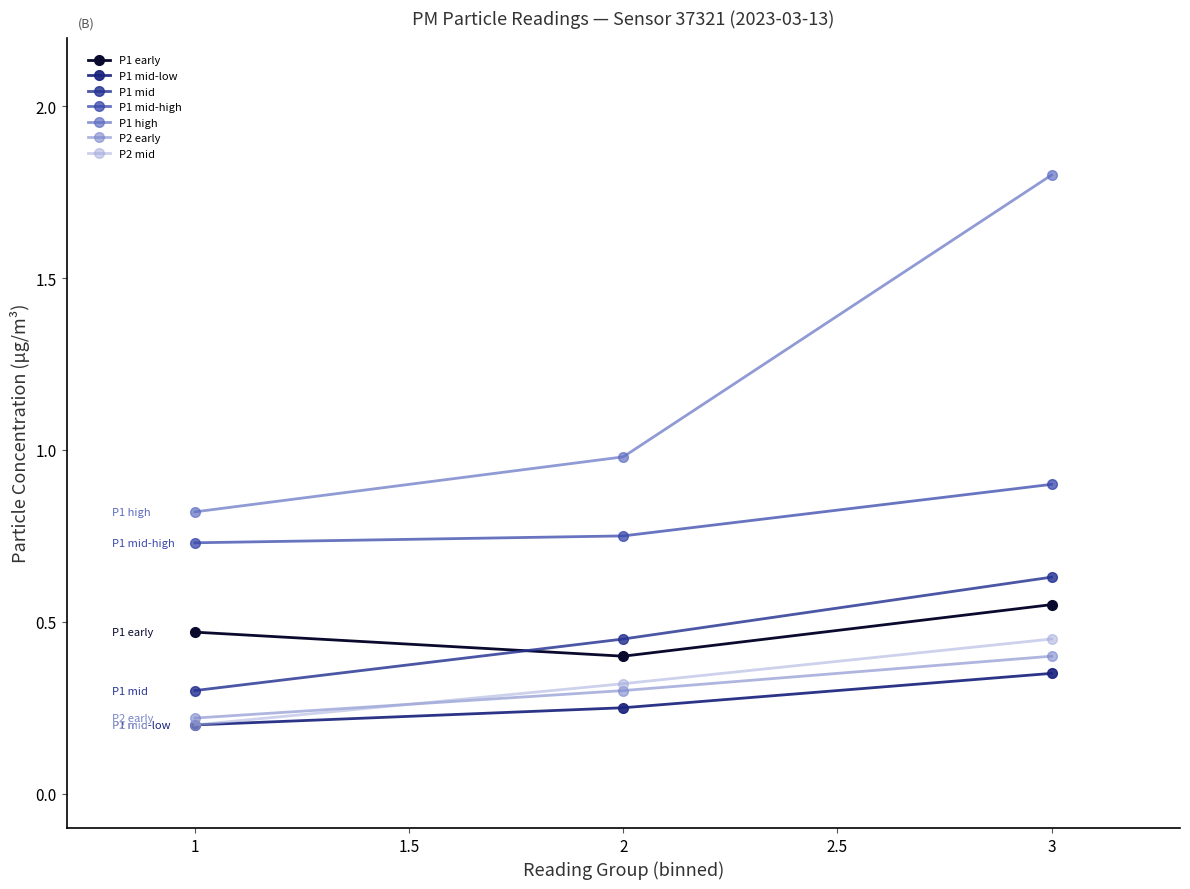

Count the number of categories in the chart.

3